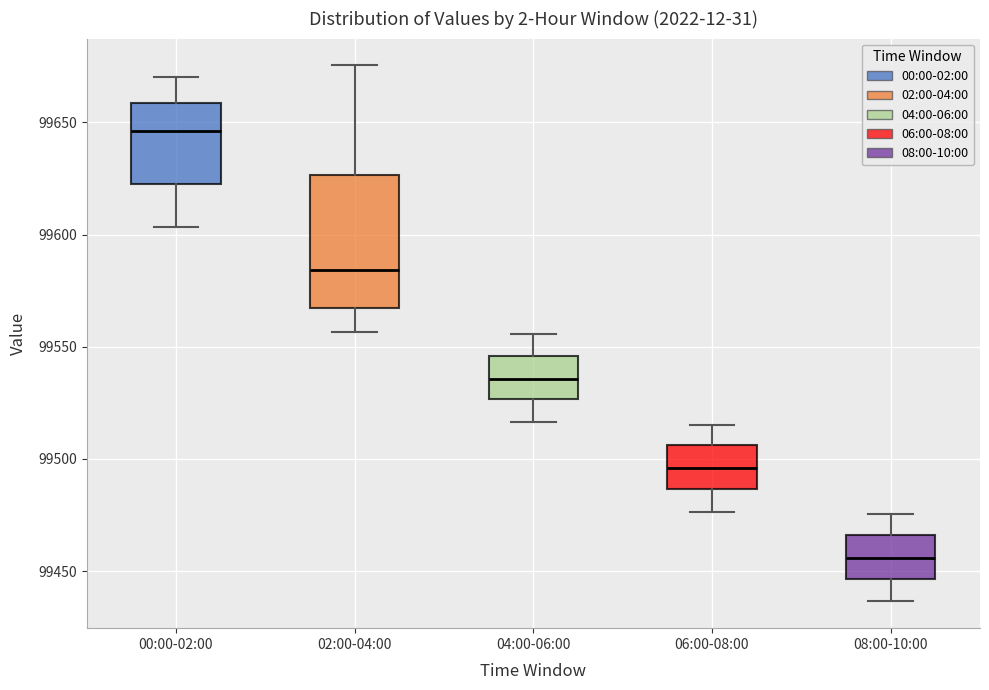

Comparing the boxes themselves (not the whiskers), which one is the tallest?

02:00-04:00